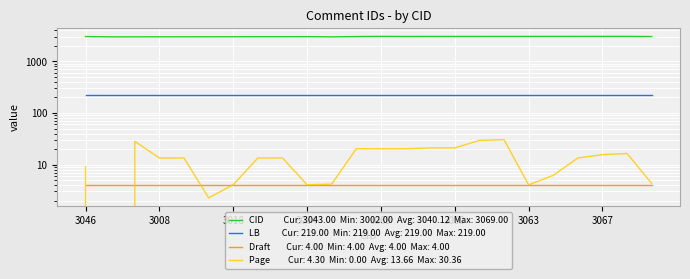

True or false: CID and LB intersect in this chart.

False